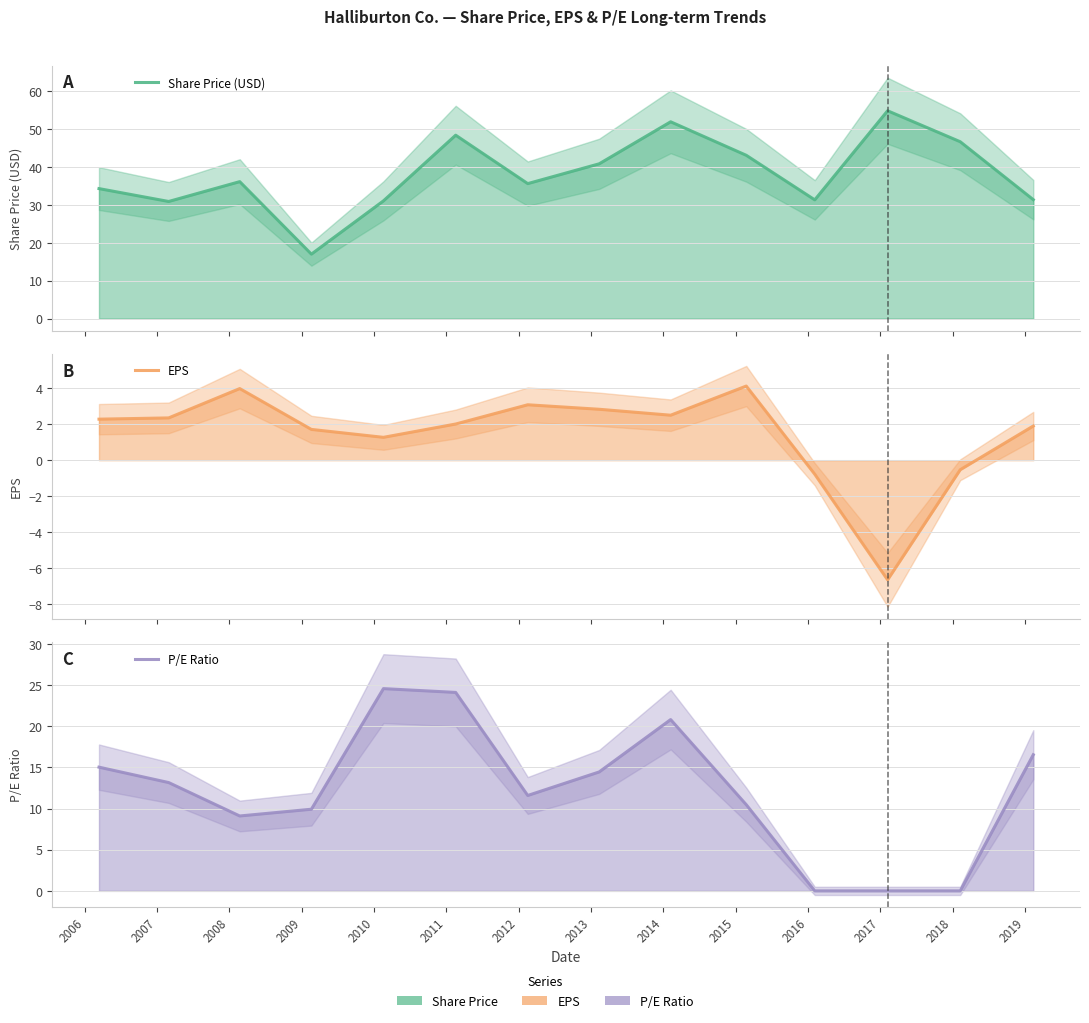

What is the highest value of the Share Price (USD) series?

54.9